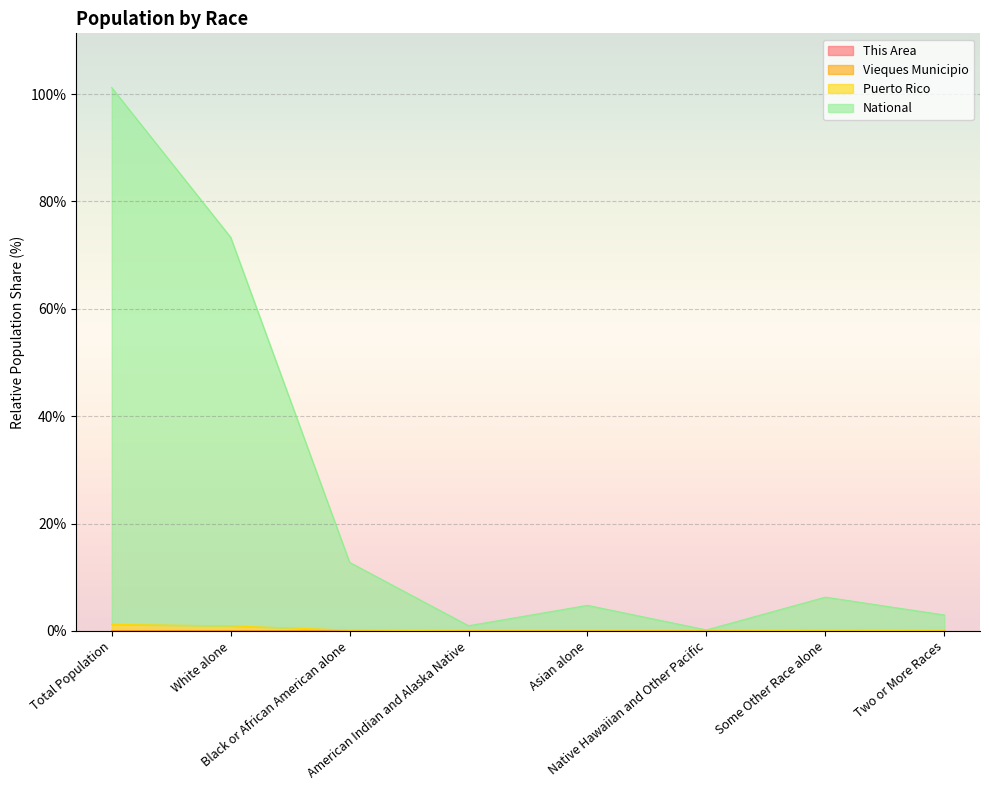

Which category has the lowest value across all series?

Asian alone